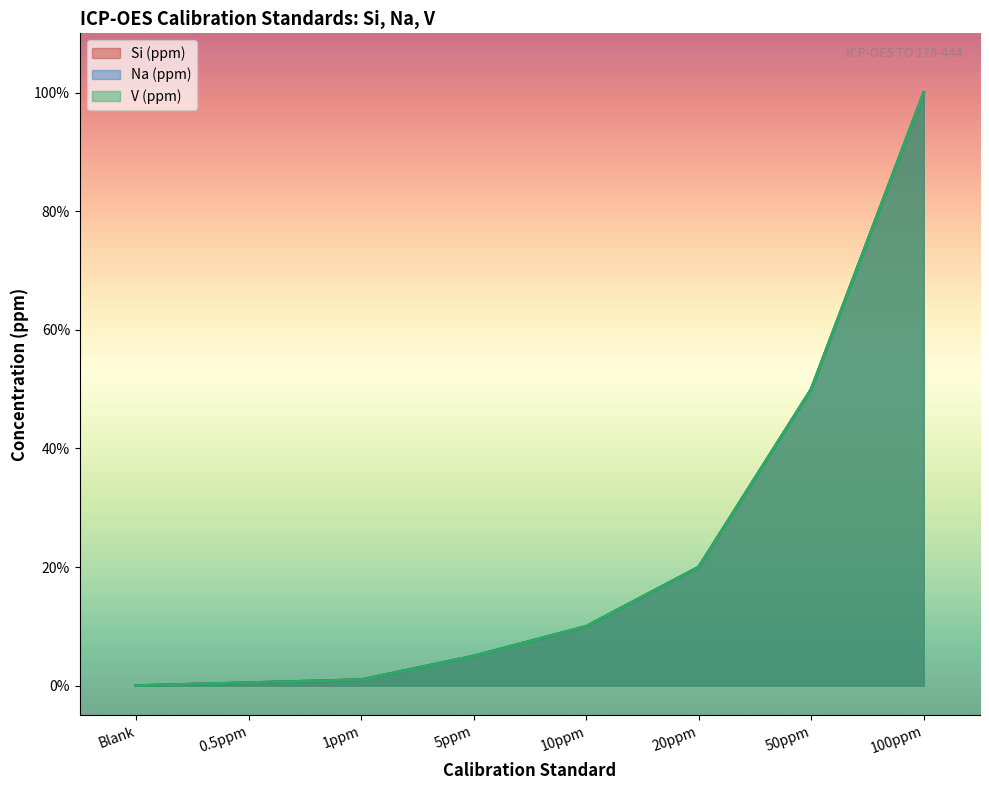

What is the total value across all series at 100ppm?

300.0